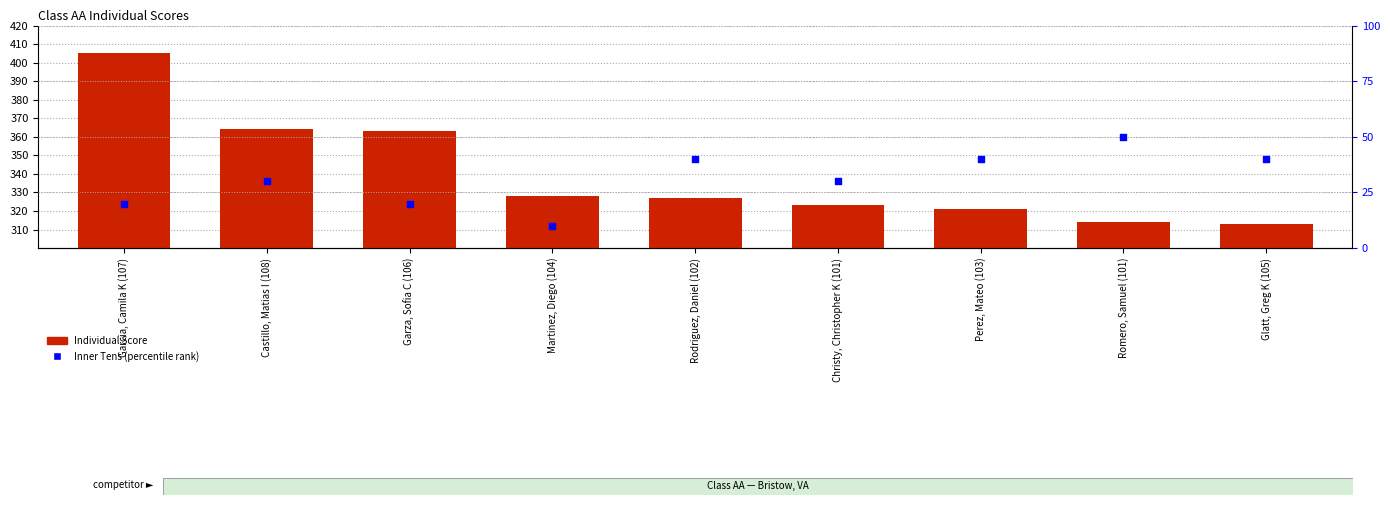

At which category is the sum across all series the highest?

Garcia, Camila K (107)